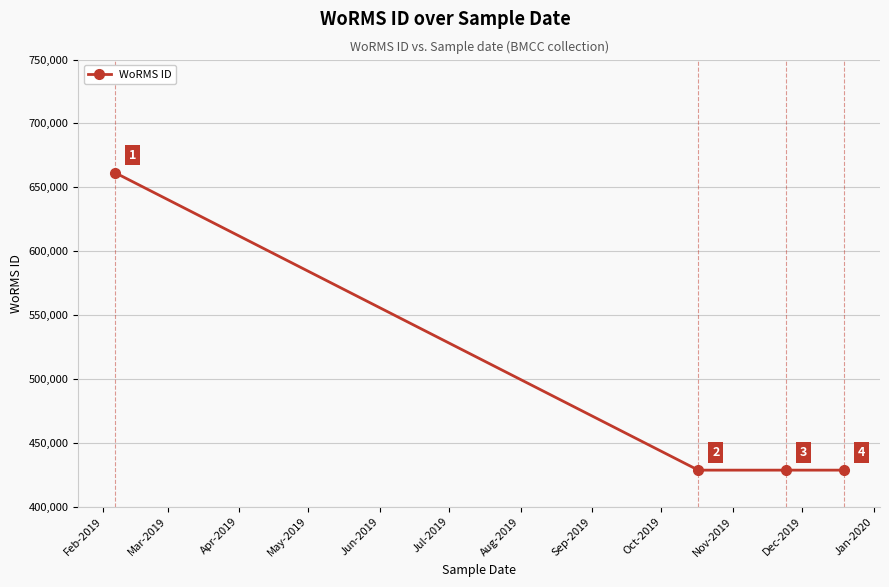

What is the difference between the maximum and second lowest values?

233037